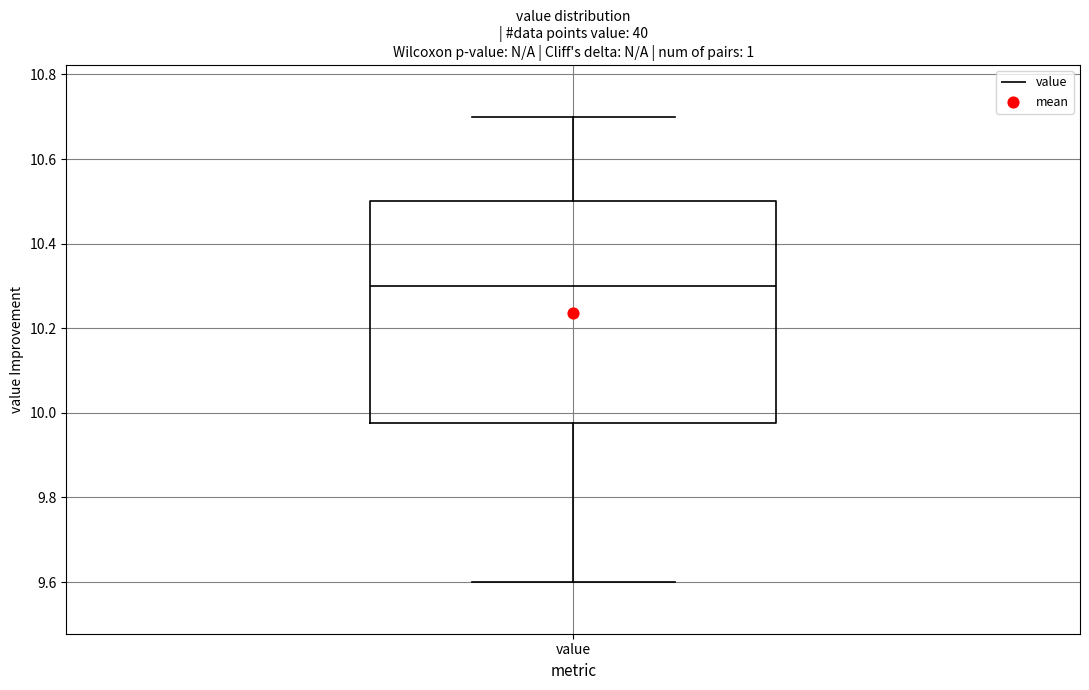

Transcribe this box plot: give where the median line is, the range the box spans, and where the two whiskers end, as read against the y-axis. The values are not printed on the chart, so give them approximately, as read against the axis.

median 10.30, box 9.98 to 10.50, whiskers 9.60 to 10.70